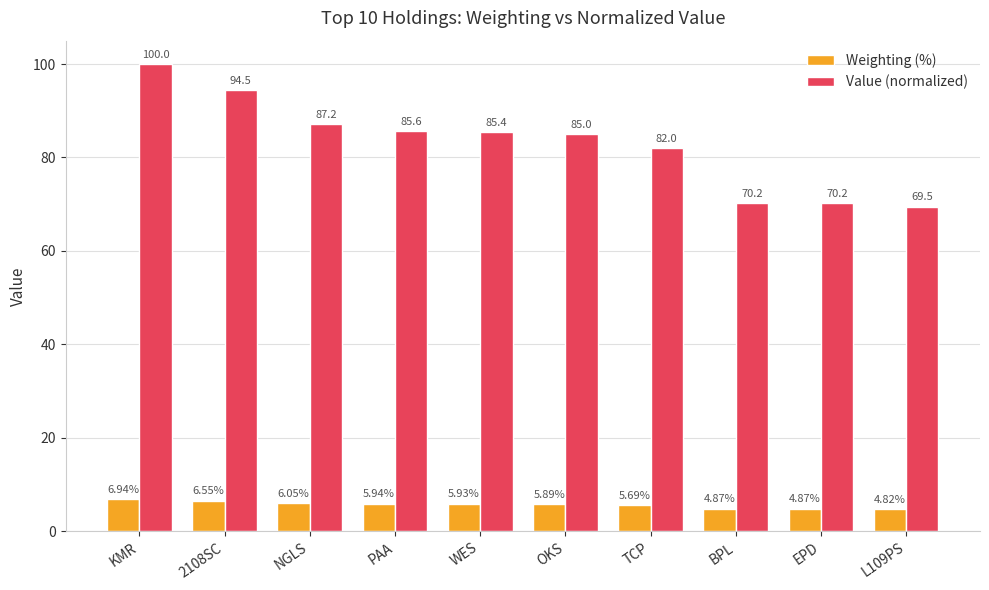

What is the difference between the highest and lowest values at OKS?

79.1